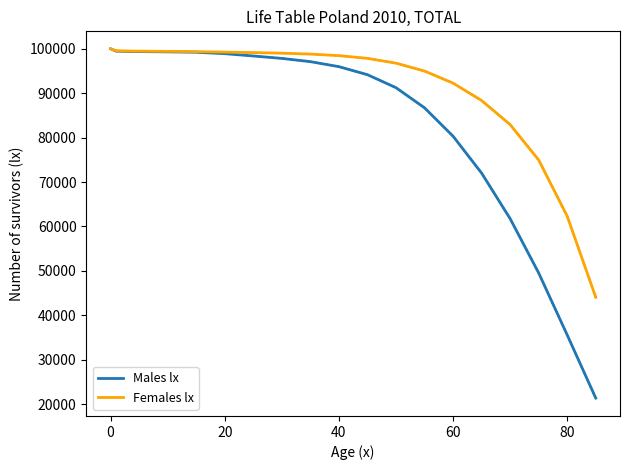

The Males lx series shows 132478 at 40. True or false?

False